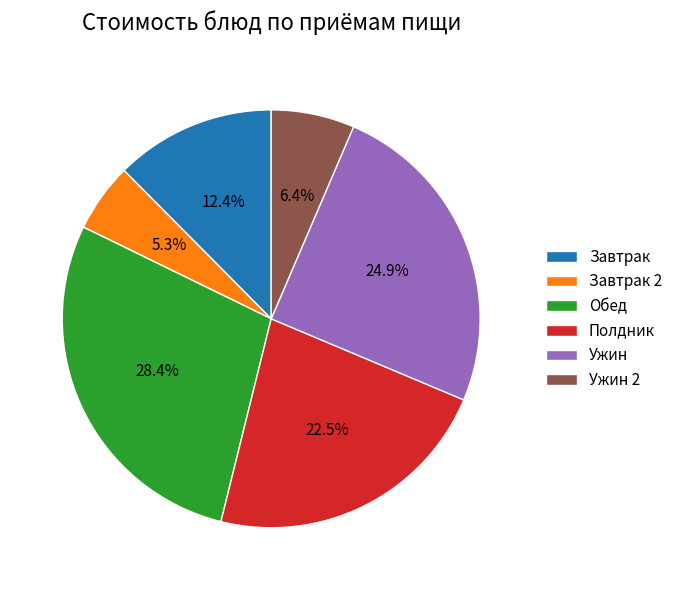

Is there a majority slice in this chart?

No